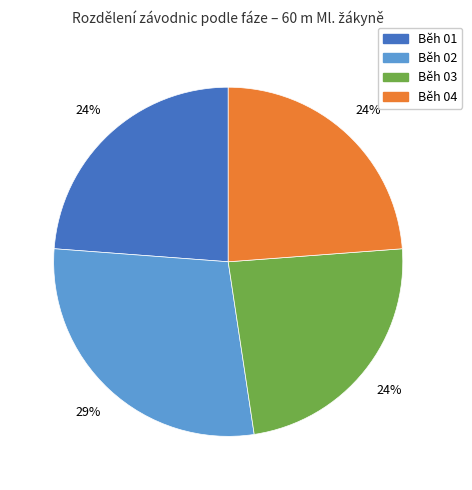

Does Běh 01 represent more than half of the total?

No